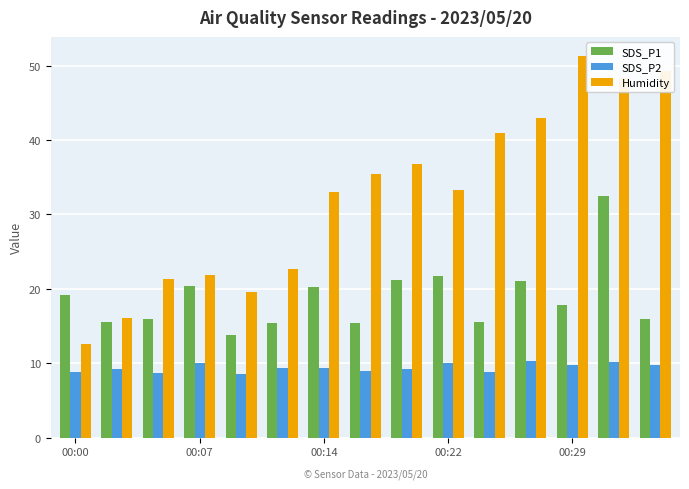

How many groups of bars are there?

15